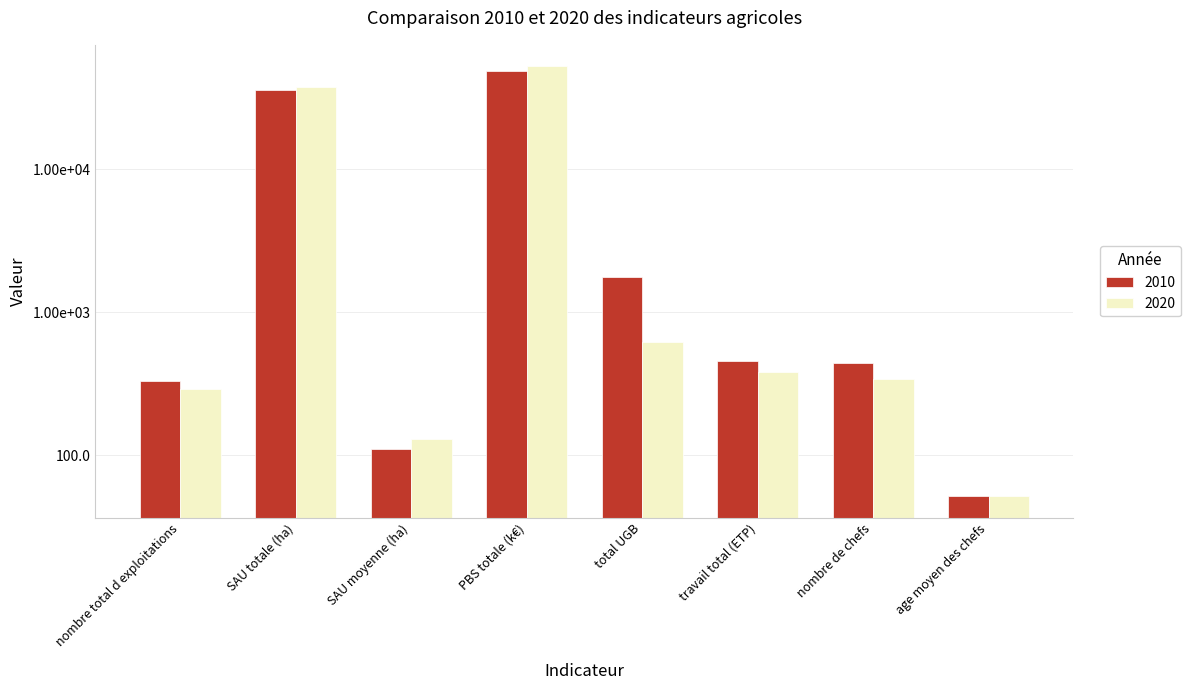

What is the difference between the highest and lowest values at SAU moyenne (ha)?

19.3